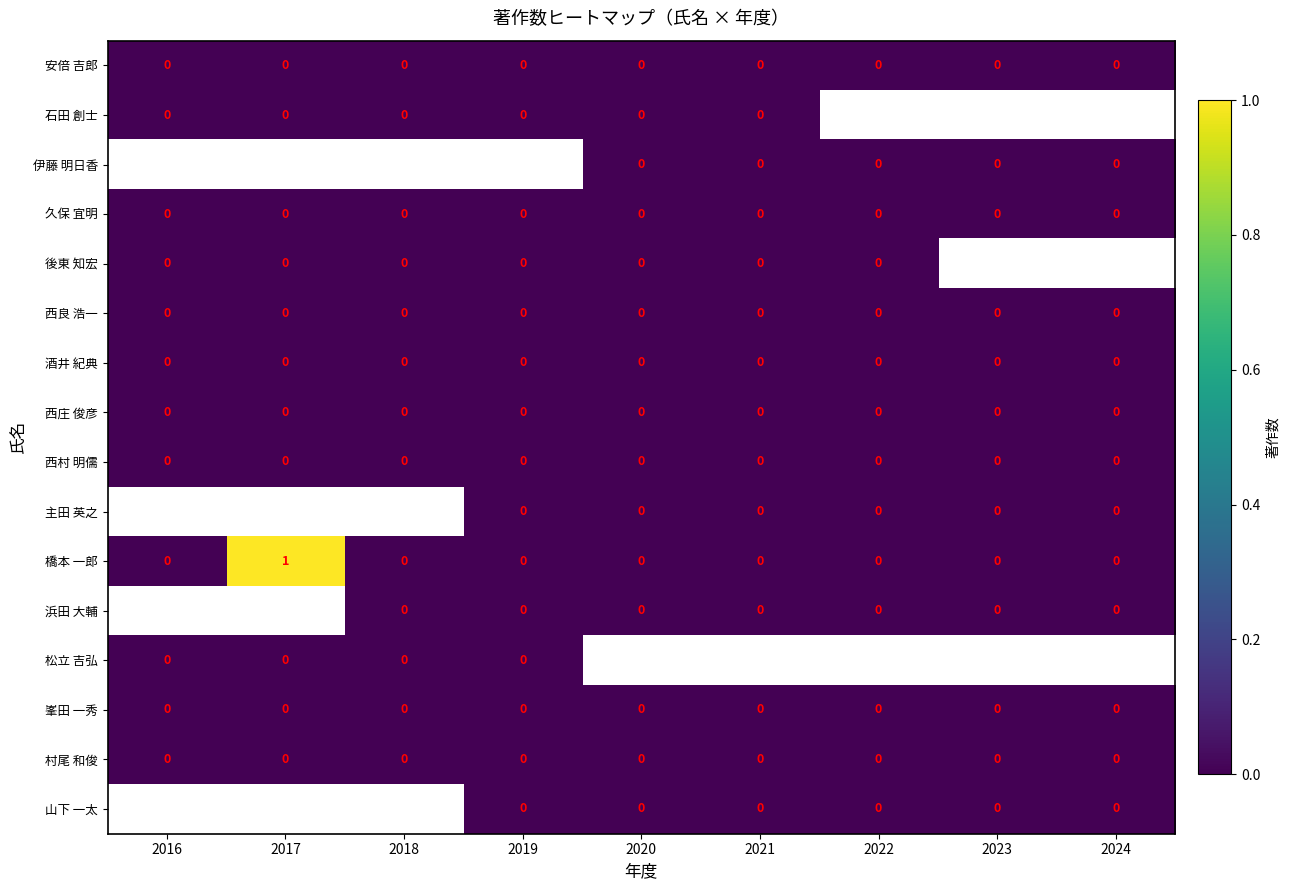

The value of 村尾 和俊 at 2019 is 0. True or false?

True